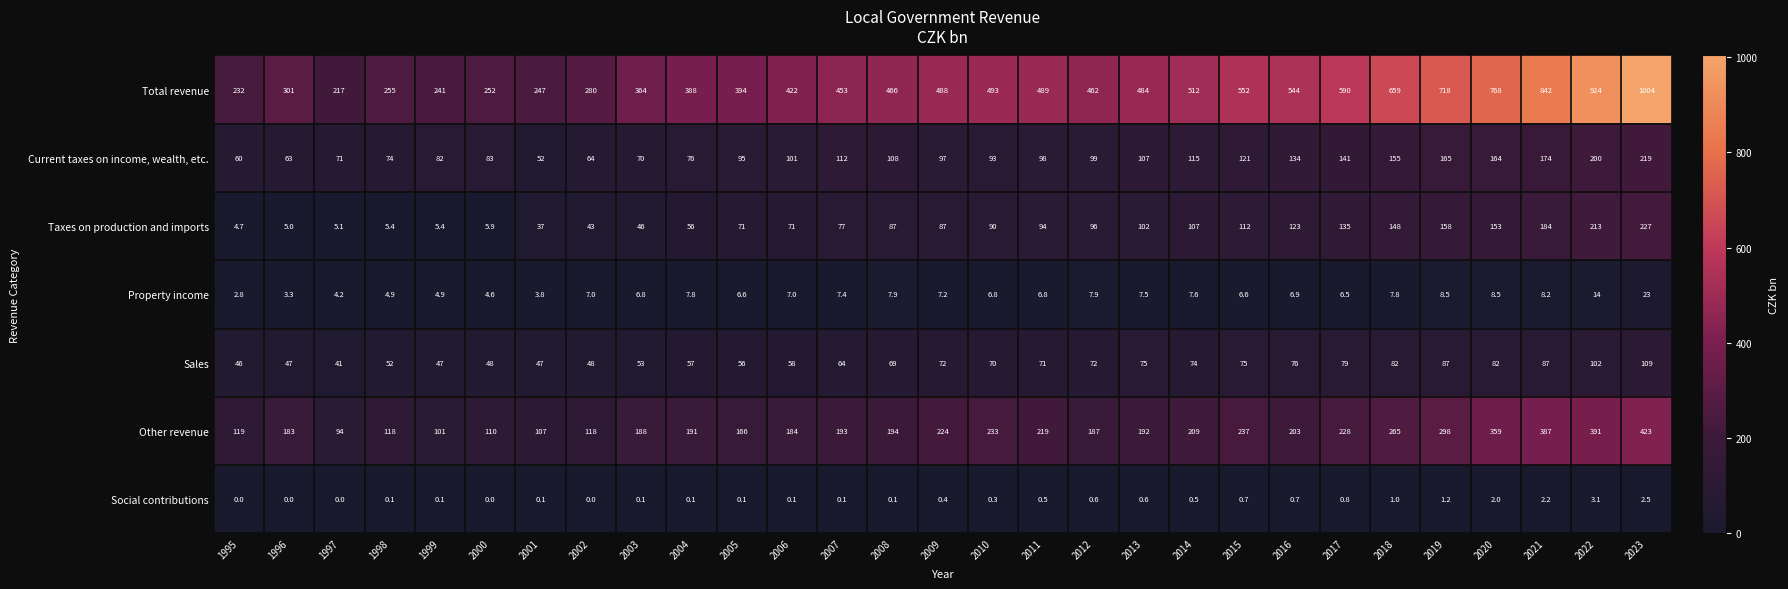

What is the maximum value shown in the chart?

1004.0